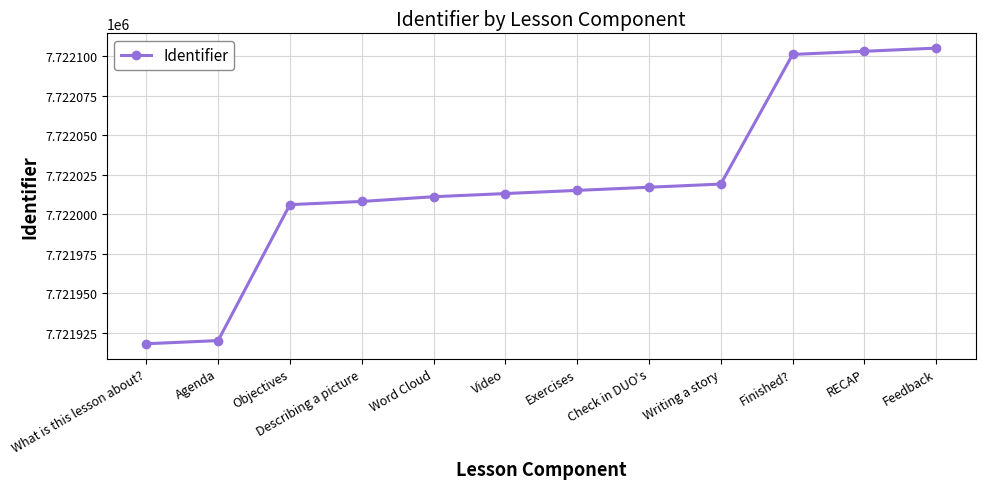

Reading left to right, what are all the values shown in this chart?

7721918	7721920	7722006	7722008	7722011	7722013	7722015	7722017	7722019	7722101	7722103	7722105